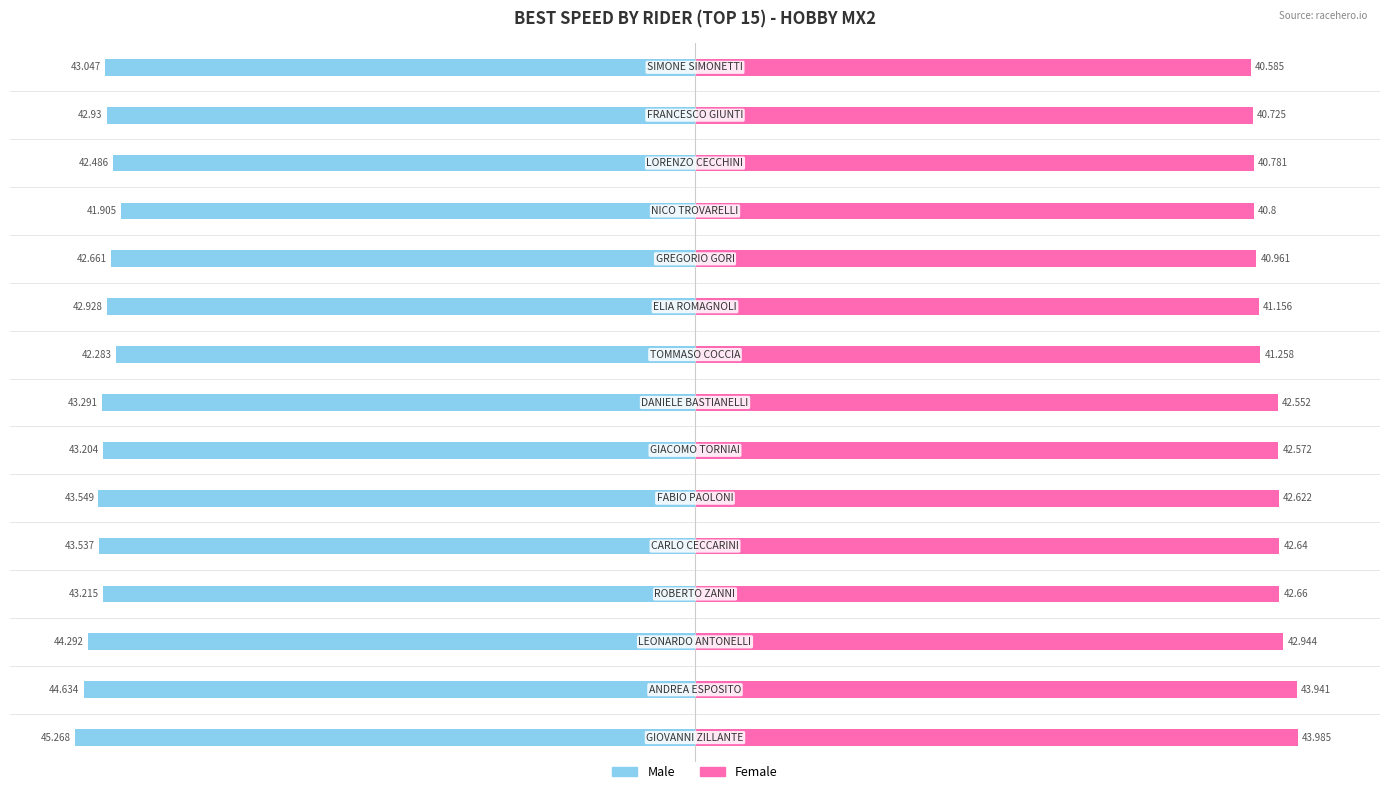

Reading right to left, transcribe all the data shown in this chart.

Male: -43.0	-42.9	-42.5	-41.9	-42.7	-42.9	-42.3	-43.3	-43.2	-43.5	-43.5	-43.2	-44.3	-44.6	-45.3
Female: 40.6	40.7	40.8	40.8	41.0	41.2	41.3	42.6	42.6	42.6	42.6	42.7	42.9	43.9	44.0